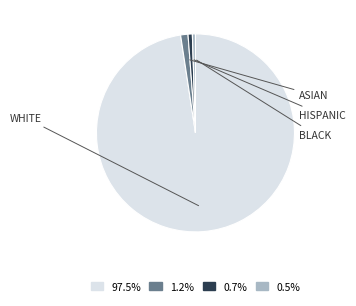

Is there any slice that represents more than half of the pie?

Yes